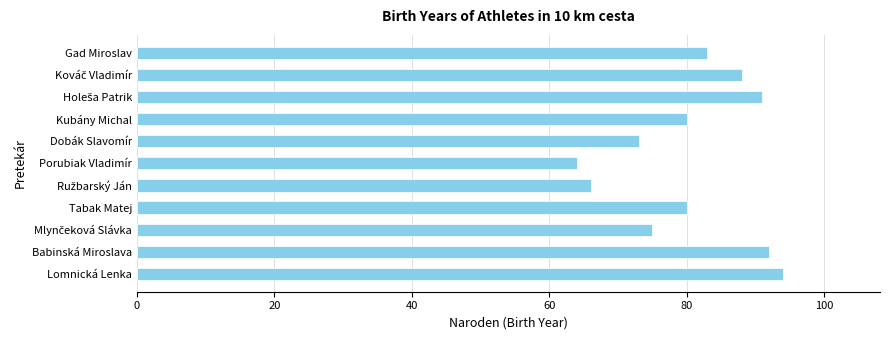

What is the change in value from Dobák Slavomír to Tabak Matej?

+7